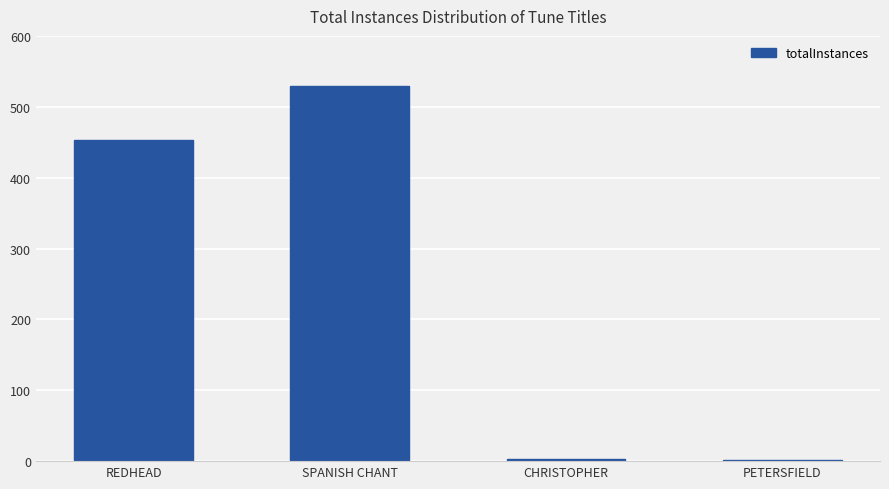

What is the sum of all values?

986